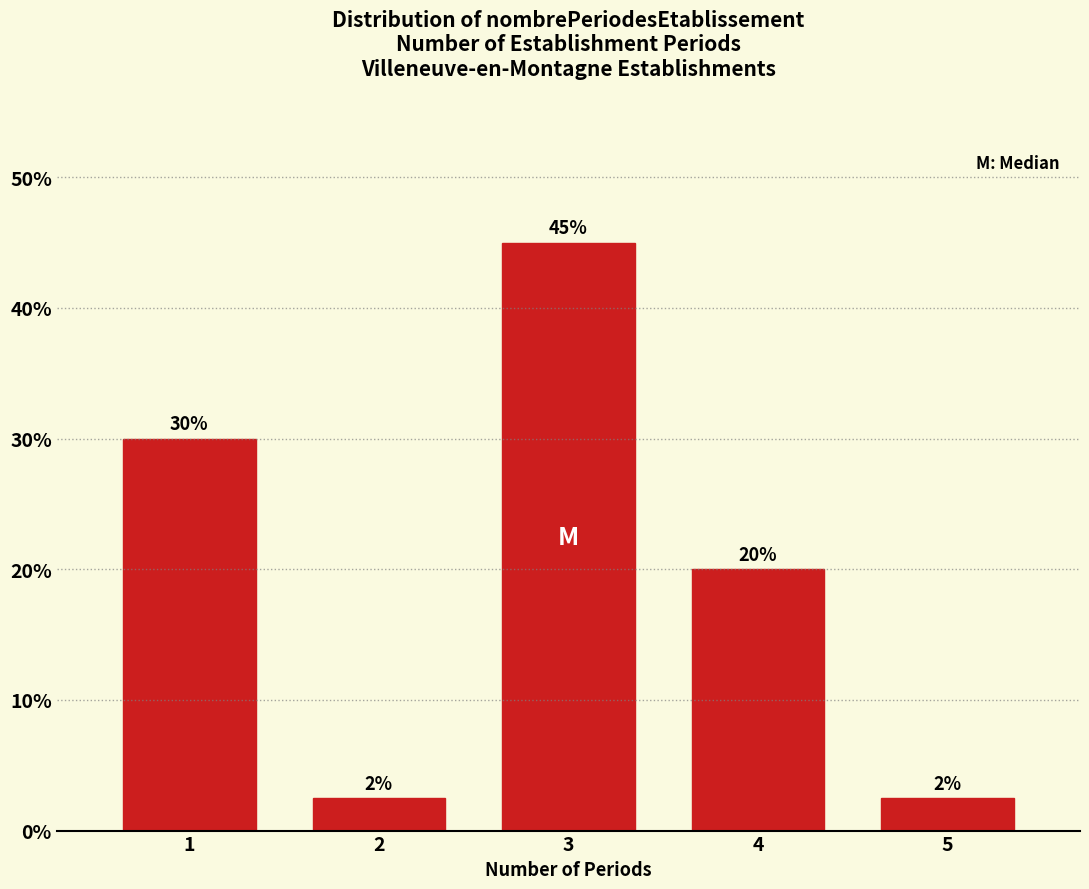

At which label is the value closest to 23?

4